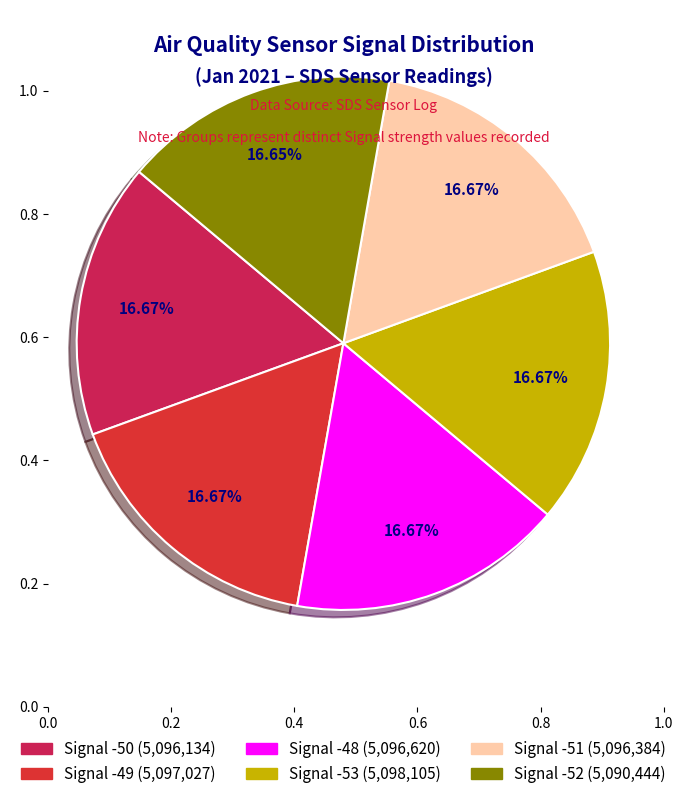

To the nearest percent, what is the combined percentage of Signal -53 and Signal -52?

33%